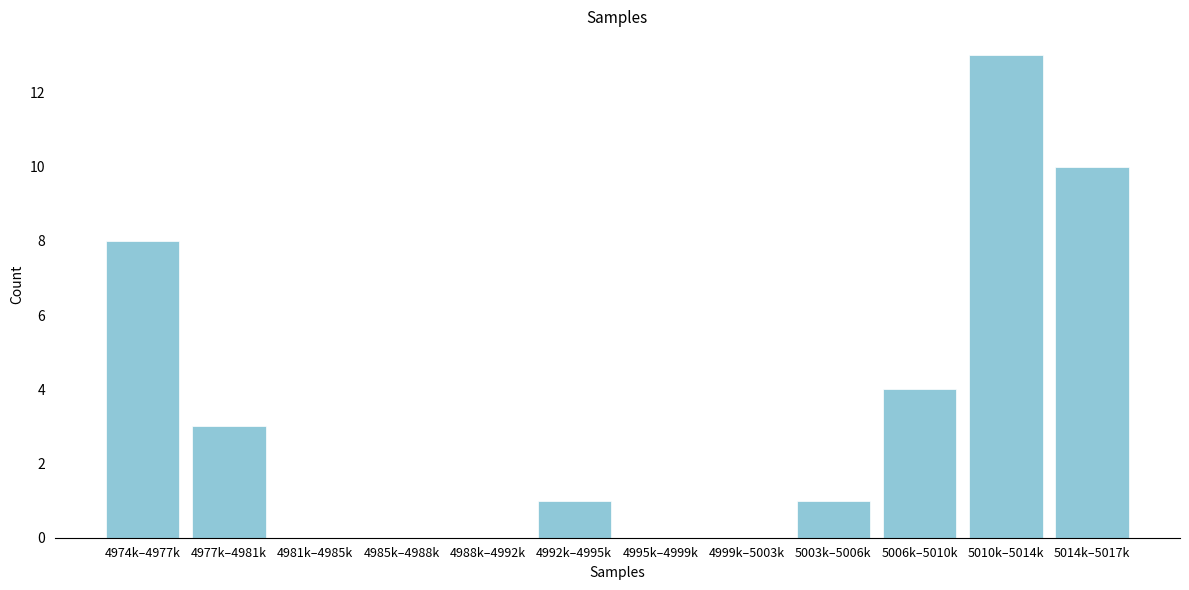

Reading left to right, what are all the values shown in this chart?

4974k–4977k=8	4977k–4981k=3	4981k–4985k=0	4985k–4988k=0	4988k–4992k=0	4992k–4995k=1	4995k–4999k=0	4999k–5003k=0	5003k–5006k=1	5006k–5010k=4	5010k–5014k=13	5014k–5017k=10